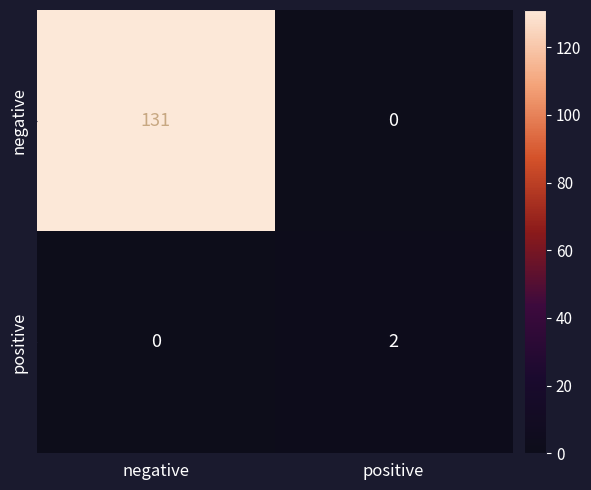

The positive series shows 0 at negative. True or false?

True